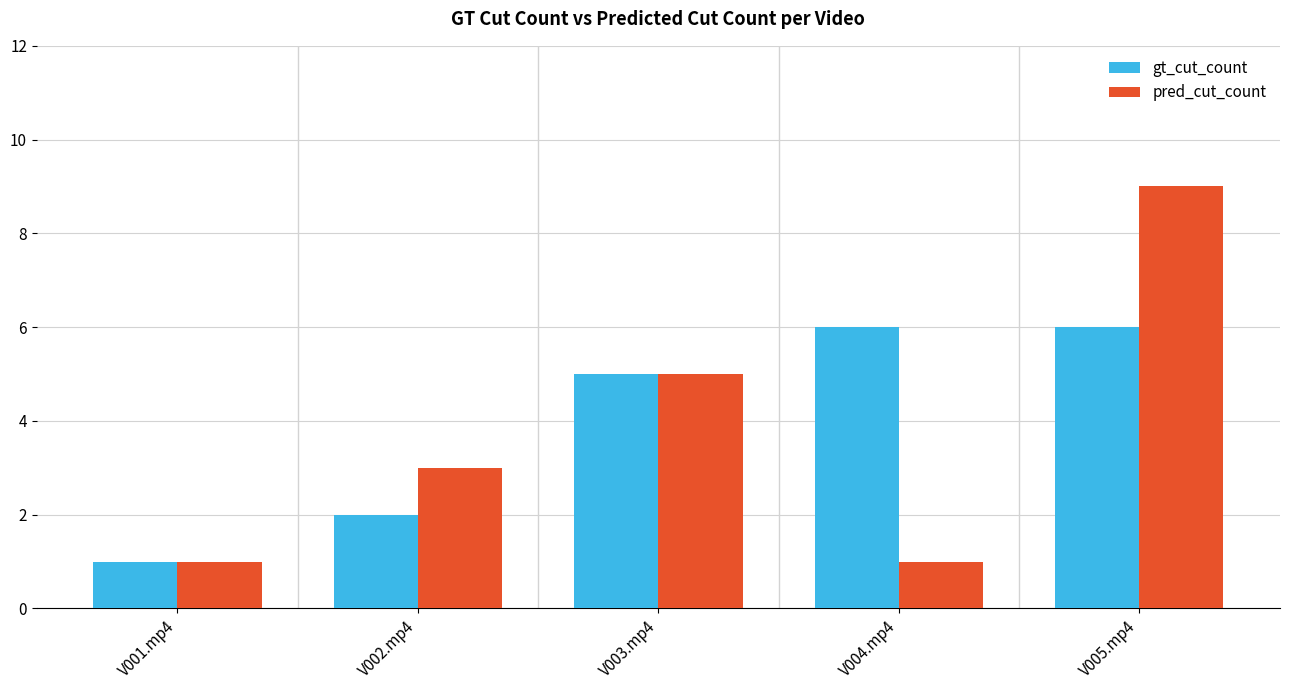

Which series has the widest spread of values?

pred_cut_count